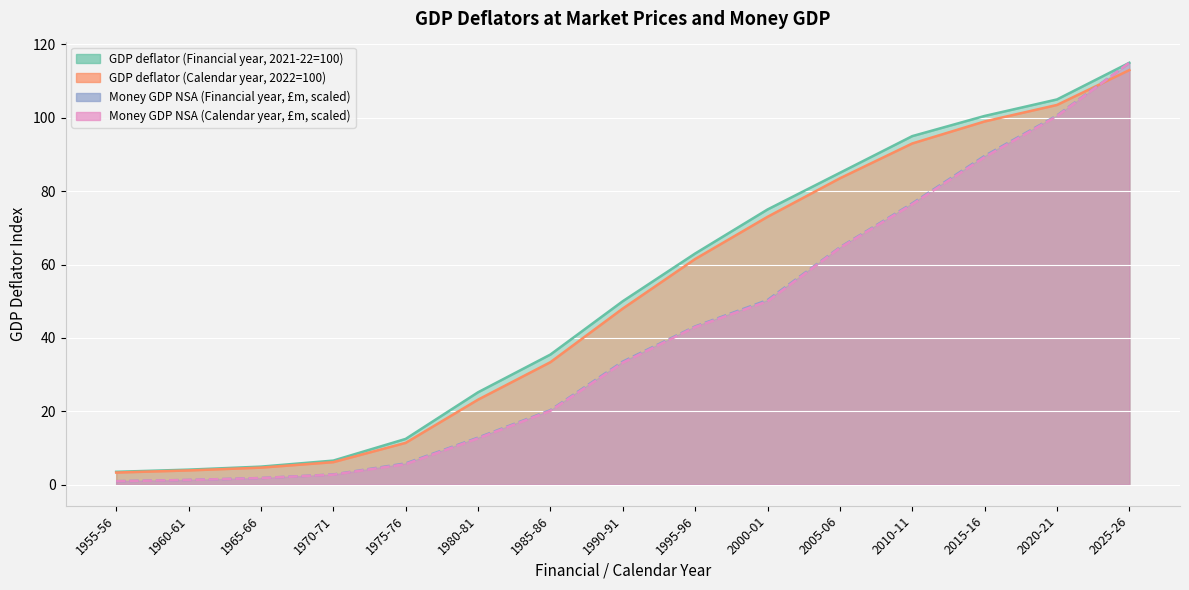

What is the difference between the second highest and second lowest values in the GDP deflator (Calendar year, 2022=100) series?

99.6